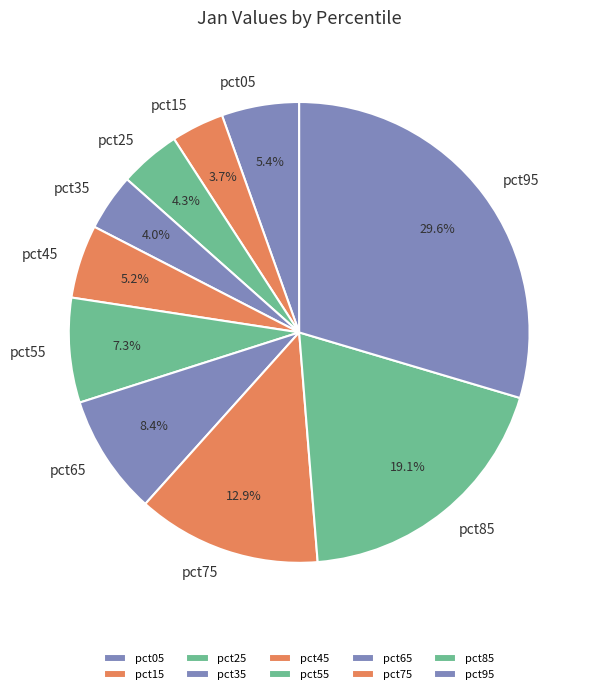

Which slice is the largest?

pct95